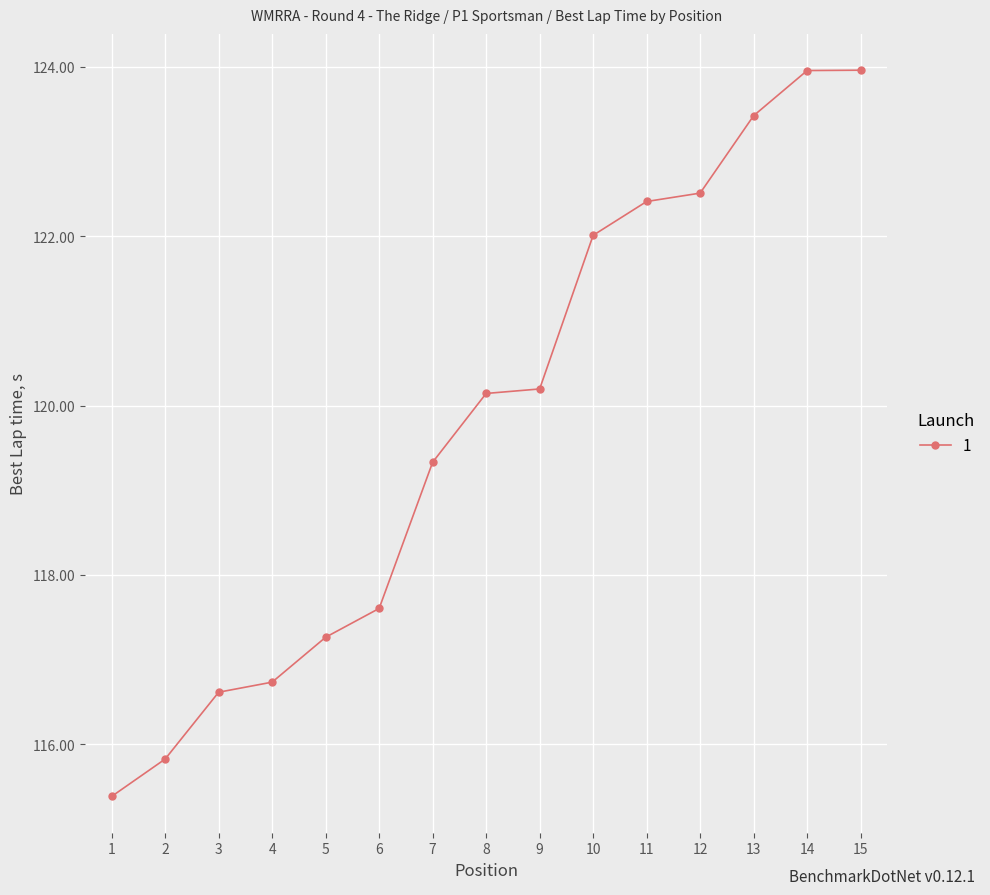

True or false: the data shows 40.7 at 3.

False